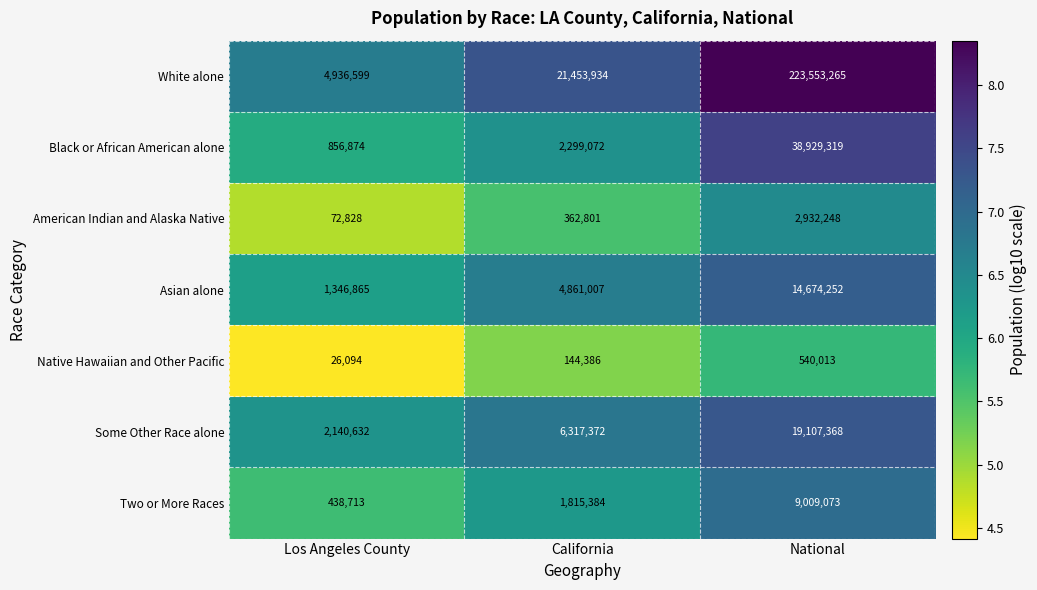

At National, list the series in order from largest to smallest.

White alone, Black or African American alone, Some Other Race alone, Asian alone, Two or More Races, American Indian and Alaska Native, Native Hawaiian and Other Pacific